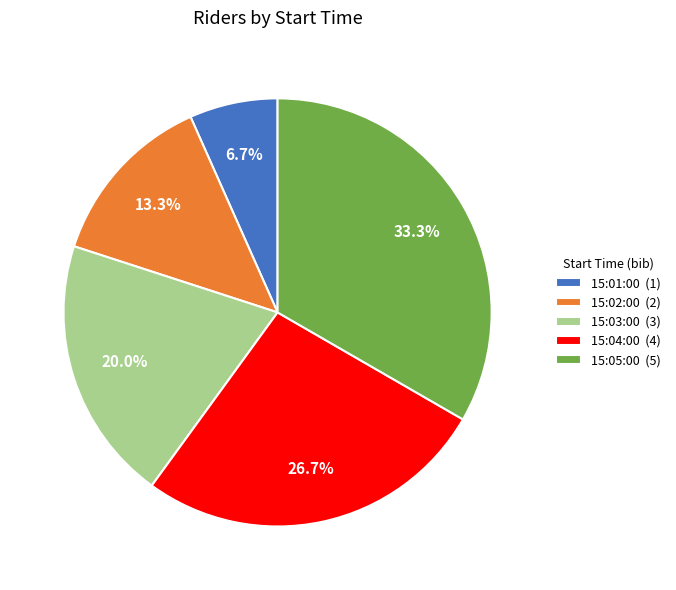

The 15:01:00 slice represents 18% of the pie. True or false?

False